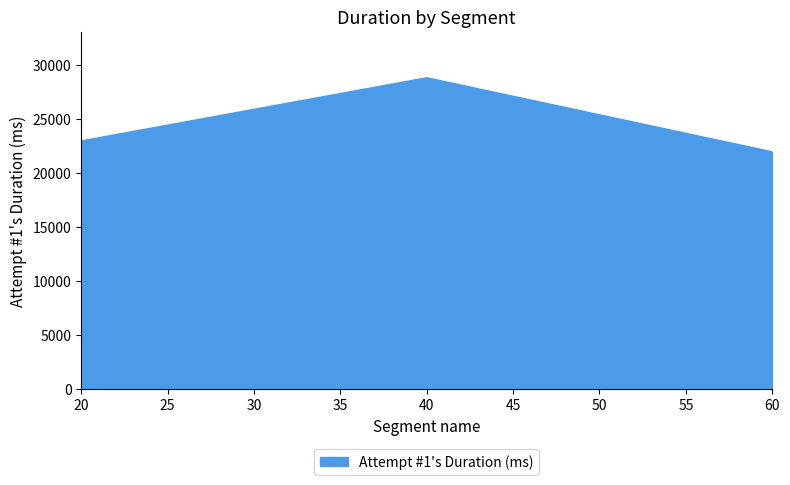

The value at 20 is 40661. True or false?

False